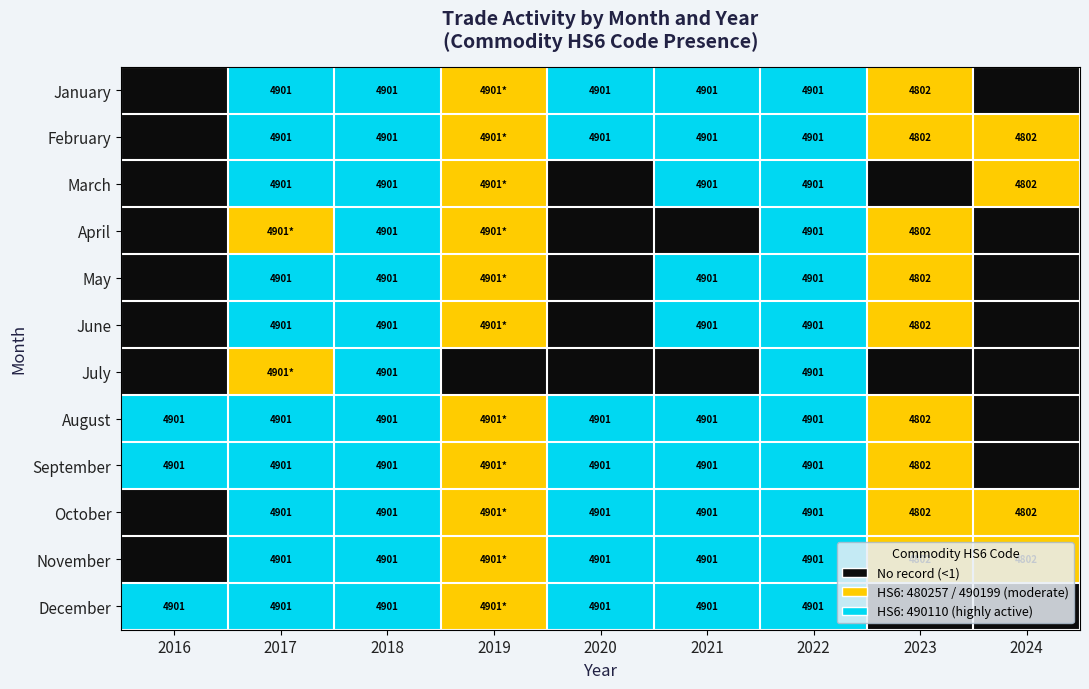

How many data points in December are less than 490110?

2